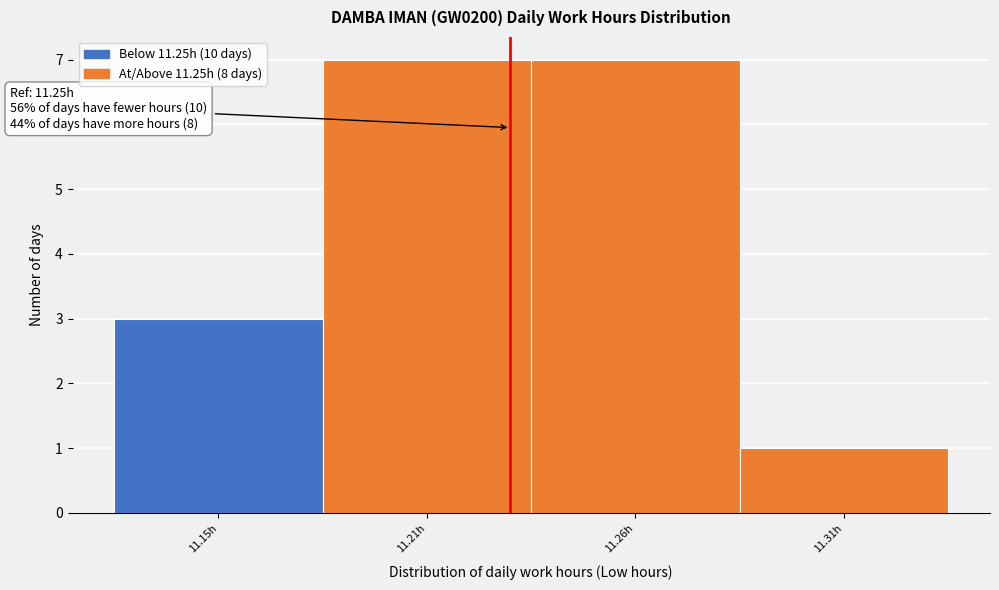

Reading left to right, list all the values displayed in this chart.

3	7	7	1